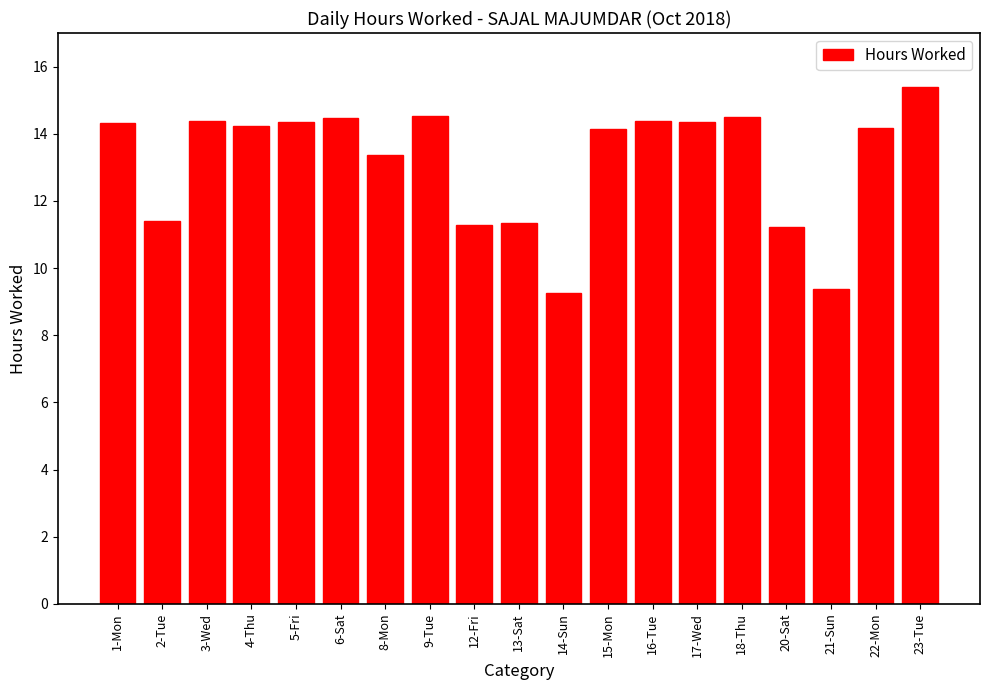

What value does the data have at 18-Thu?

14.5